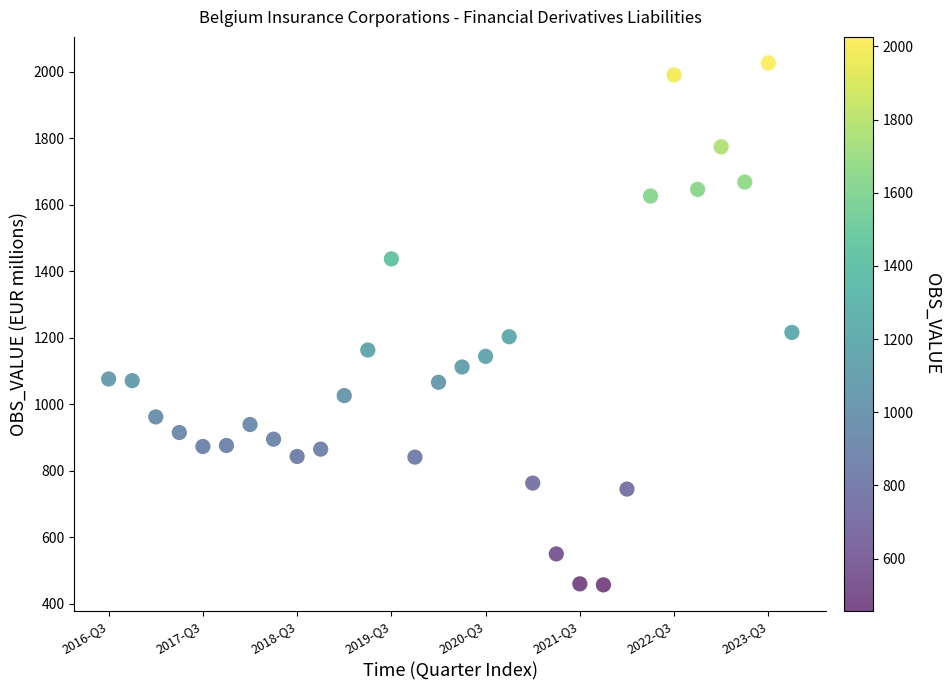

What is the range of X values (max minus min)?

29